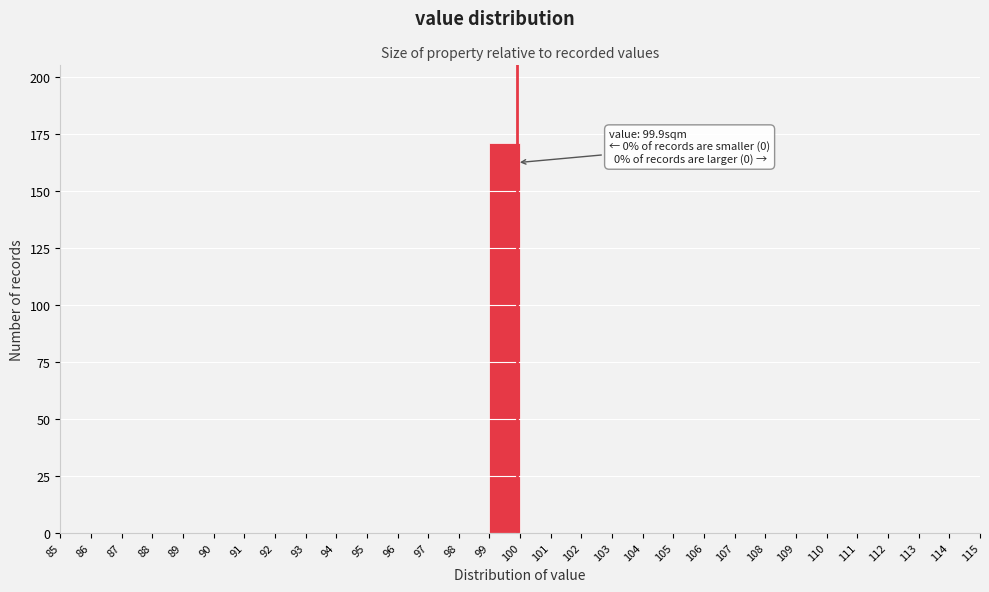

Which range on the x-axis has the tallest bar?

99 to 100